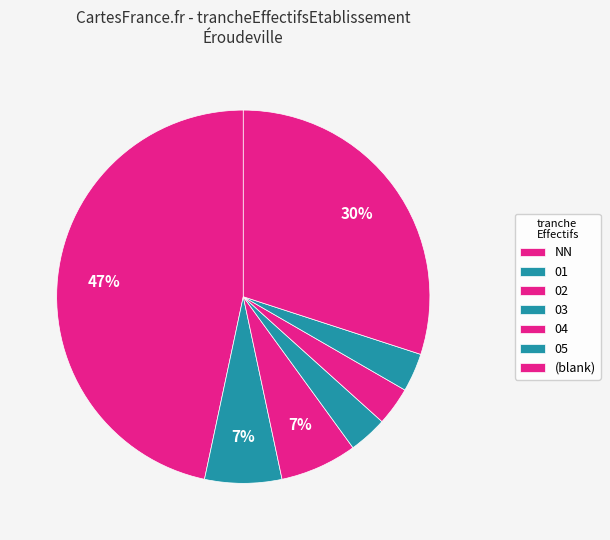

How many slices are in this pie chart?

7